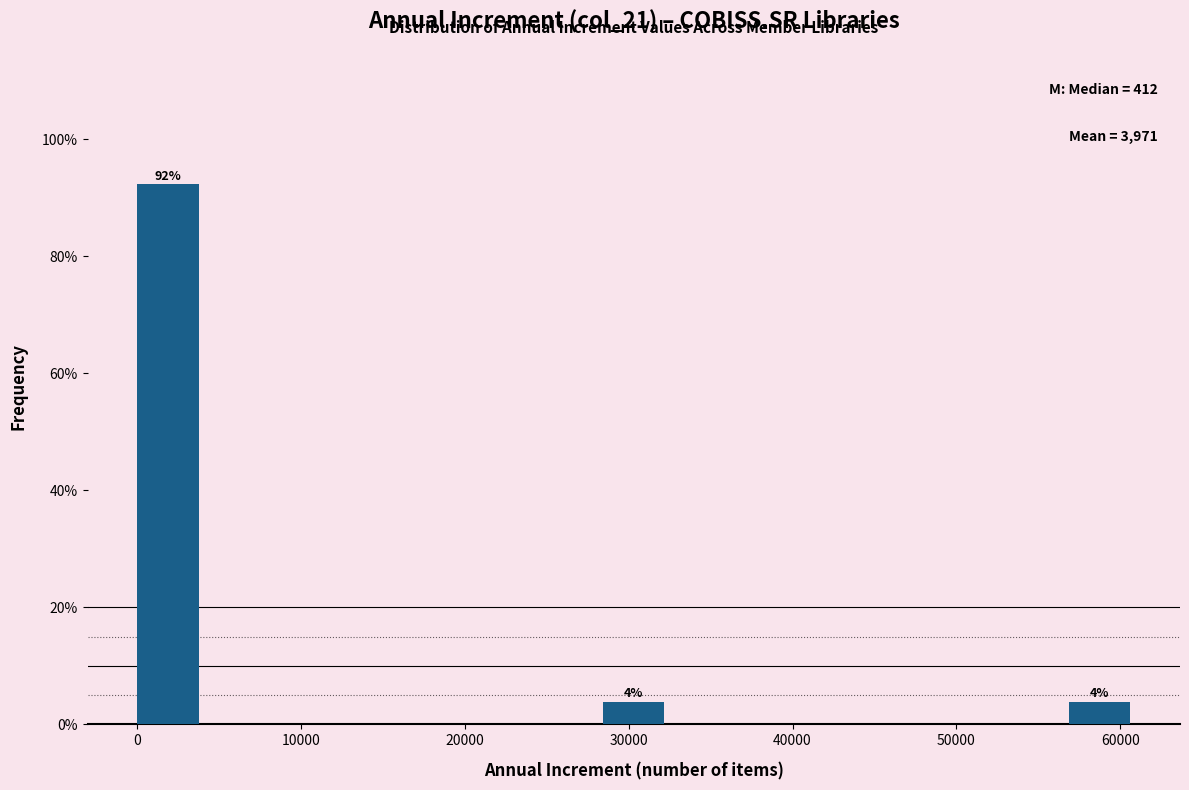

Which range on the x-axis has the tallest bar?

0 to 4000